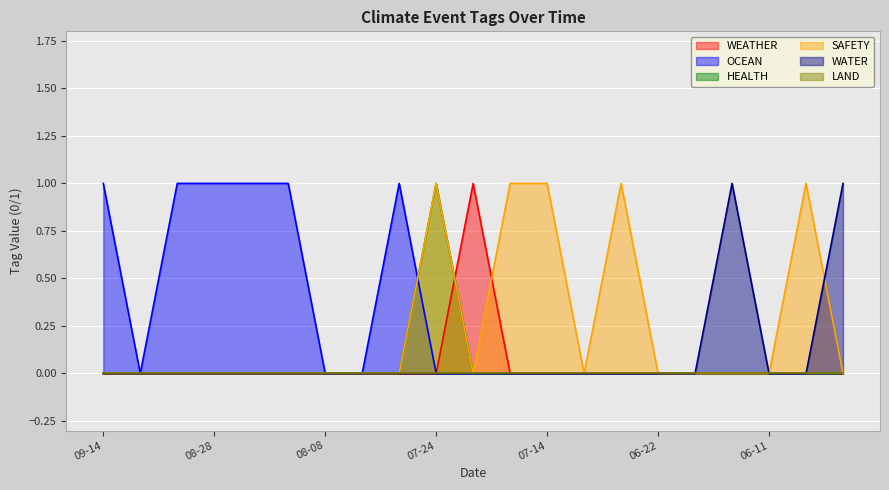

How many data points does each series have?

21